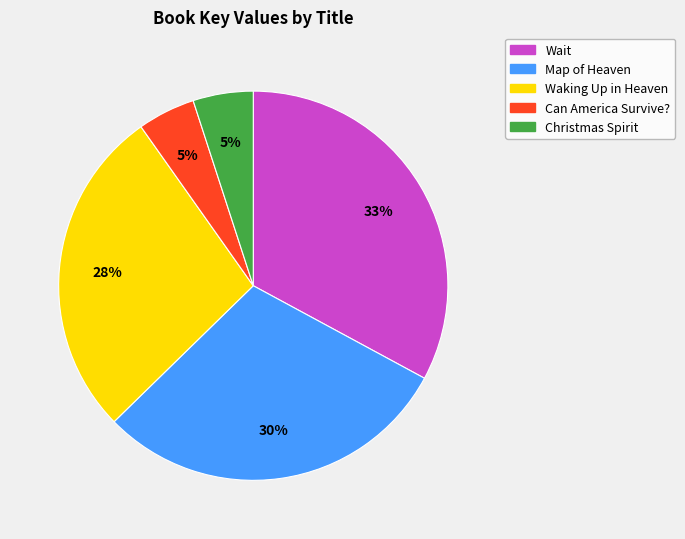

To the nearest percent, what is the difference between the largest and smallest slice percentages?

28%